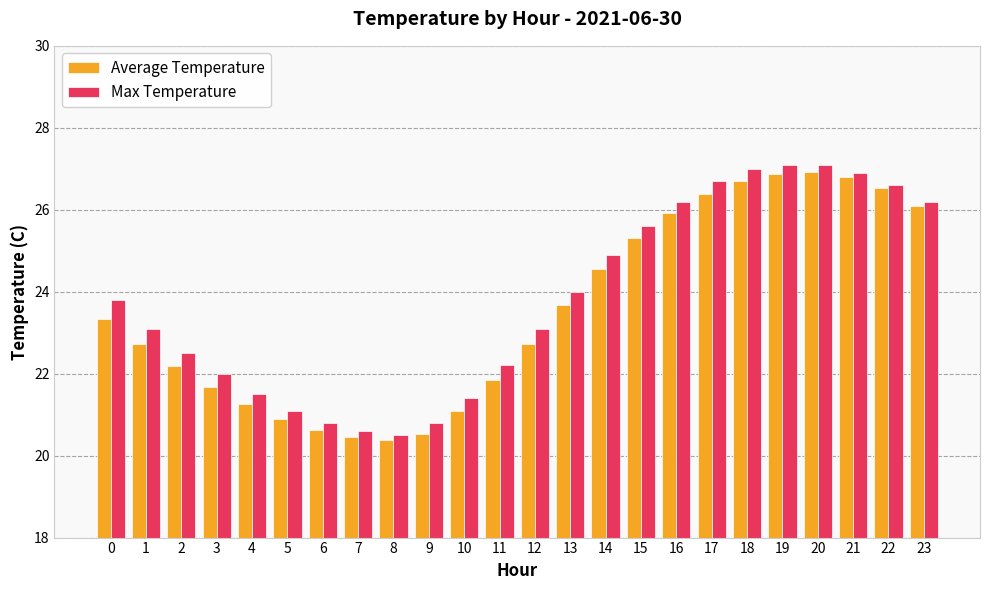

The value of Max Temperature at 3 is 36.8. True or false?

False